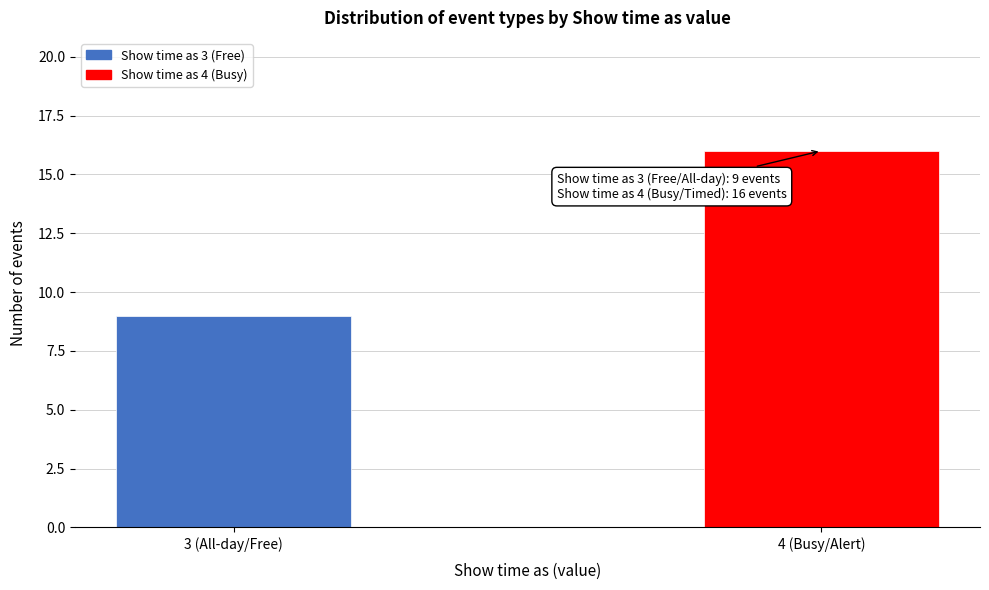

Reading left to right, what are all the values shown in this chart?

3 (All-day/Free)=9	4 (Busy/Alert)=16